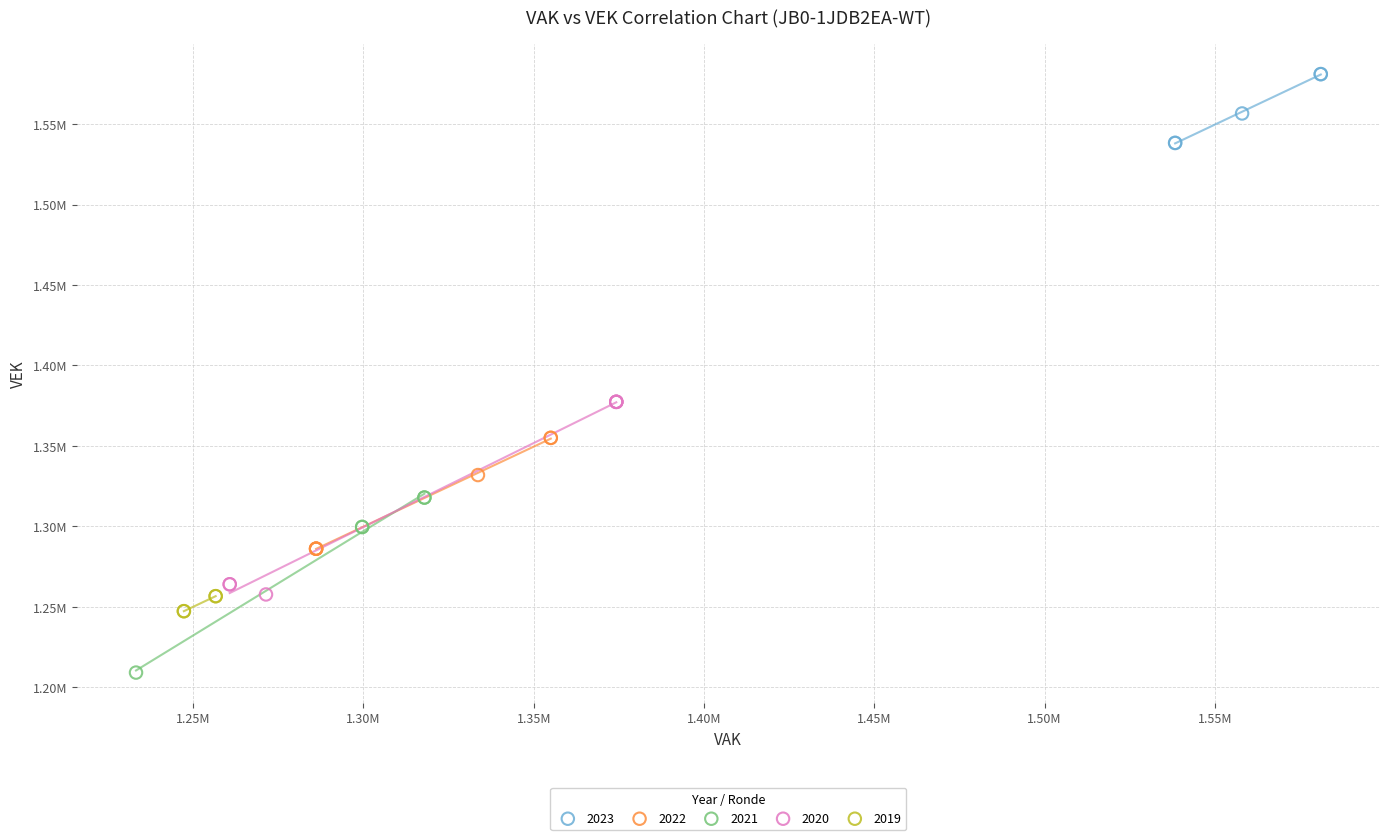

What are all the series names shown in the legend?

2023, 2022, 2021, 2020, 2019